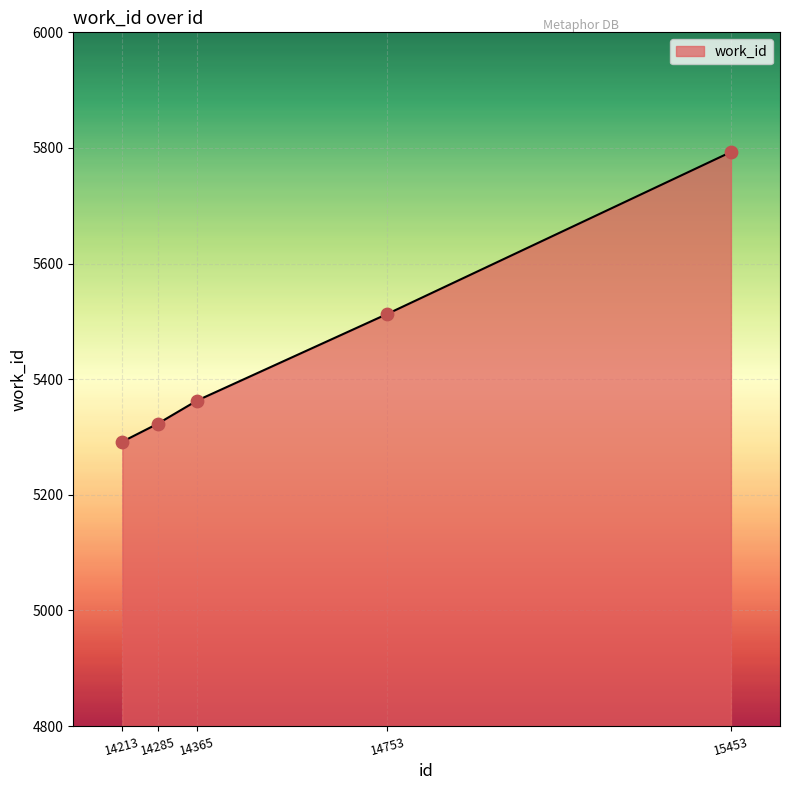

What is the change in value from 14213 to 14753?

+221